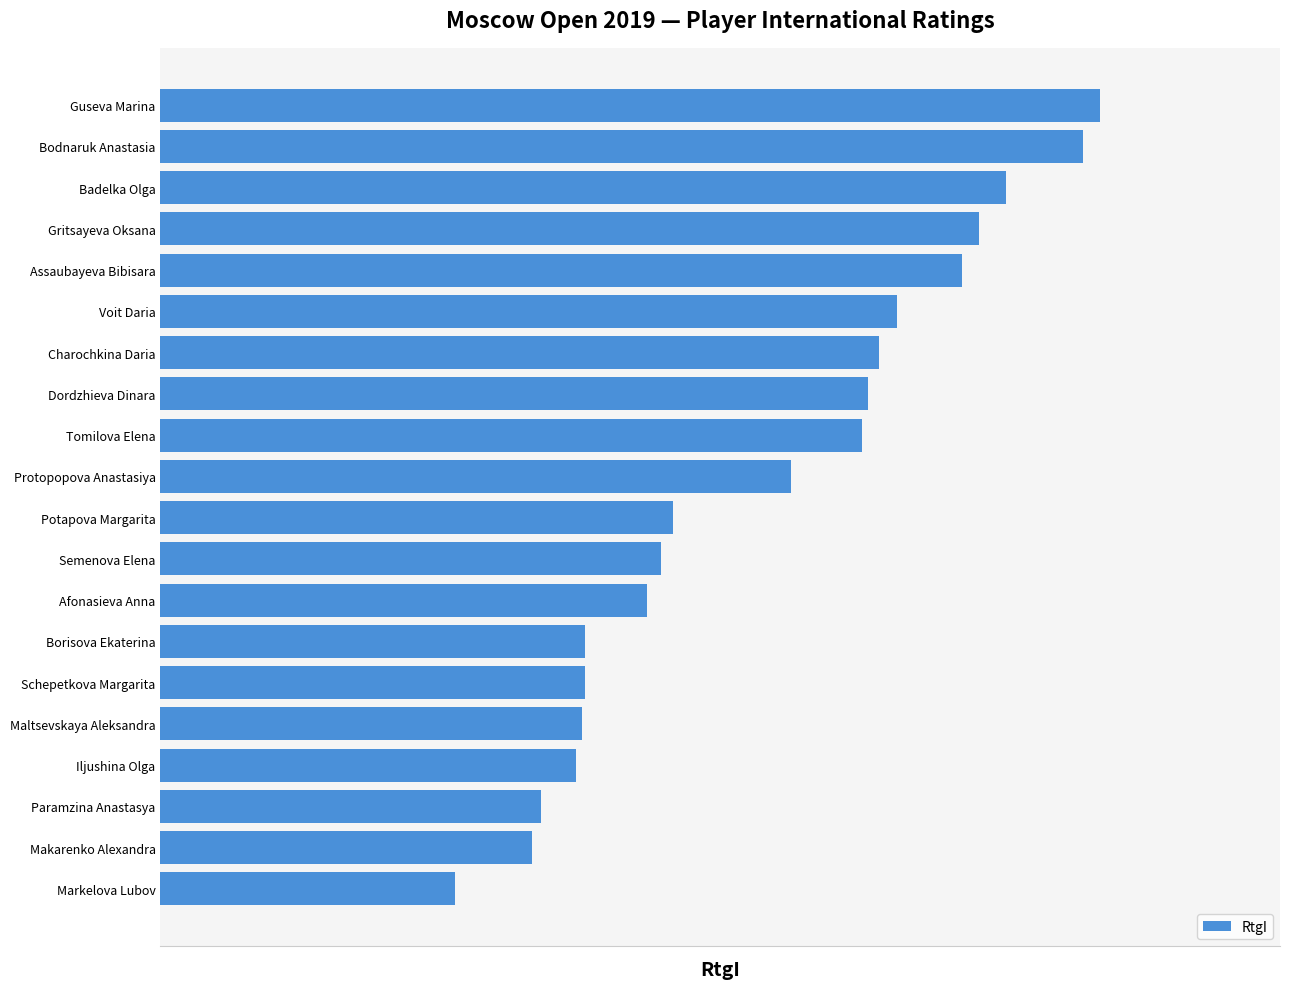

Which category has the highest value across all series?

Guseva Marina